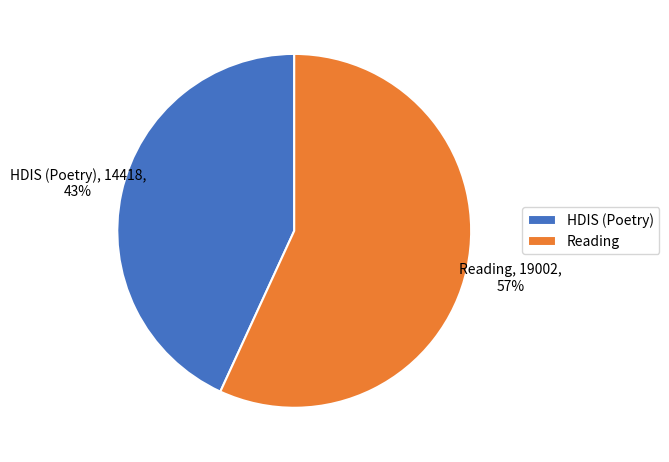

What percentage is the HDIS (Poetry) slice, to the nearest percent?

43%